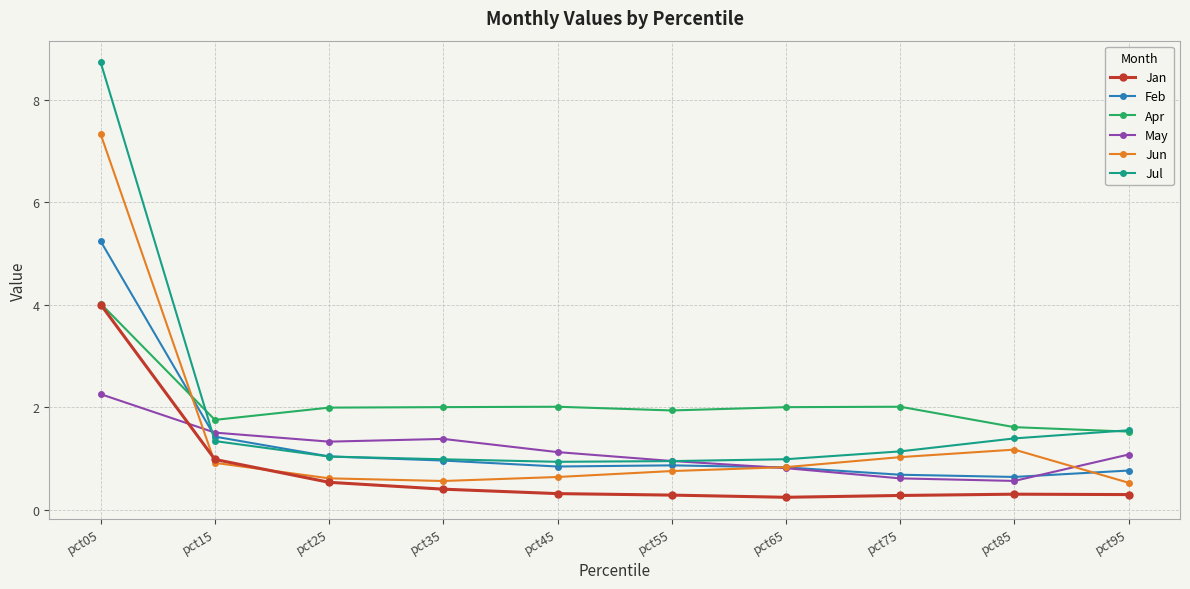

How many data points does each series have?

10